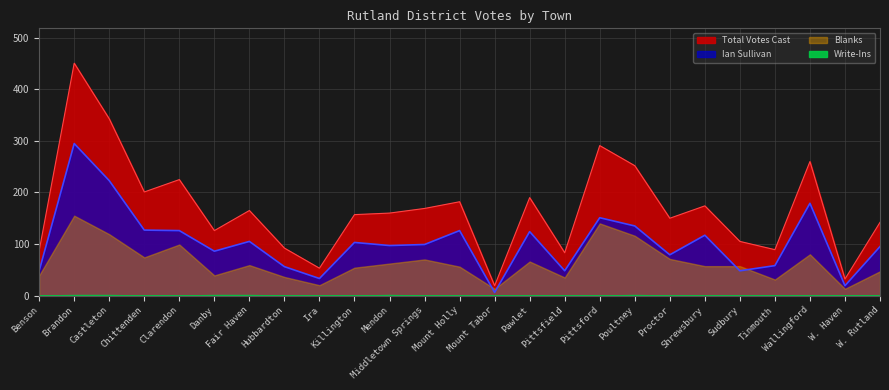

True or false: Ian Sullivan and Total Votes Cast cross at least once.

False